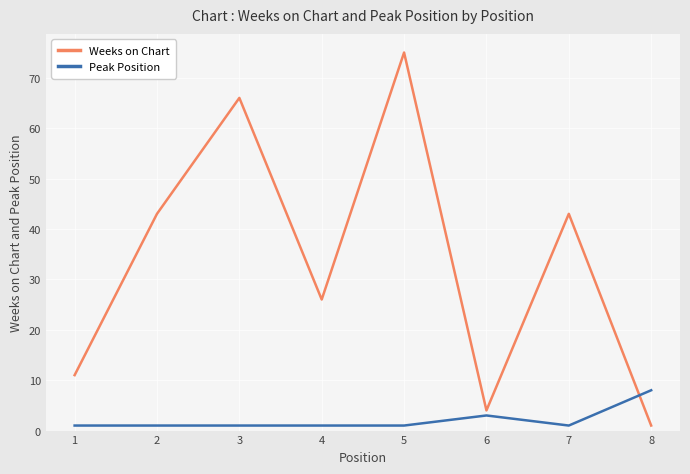

What is the spread (max minus min) of values at 5?

74